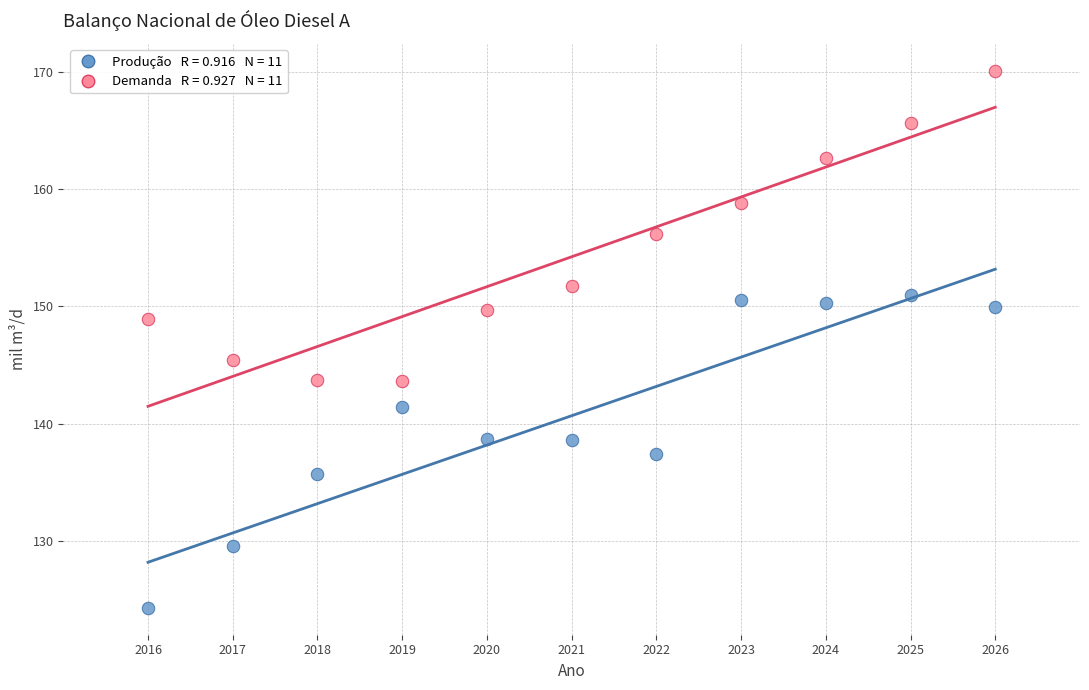

Across all data points, what is the range of Y values (max minus min)?

45.8